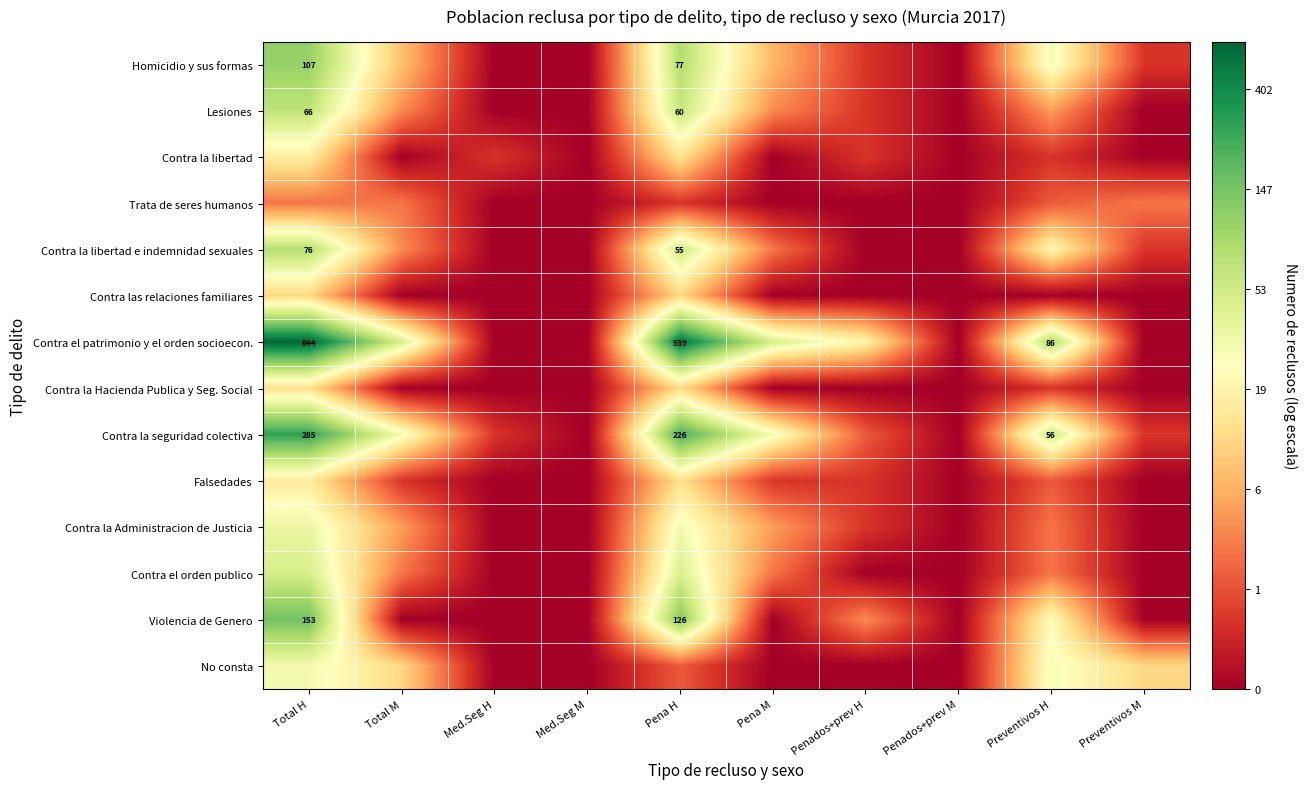

Which series has the largest total across all categories?

Contra el patrimonio y el orden socioecon.